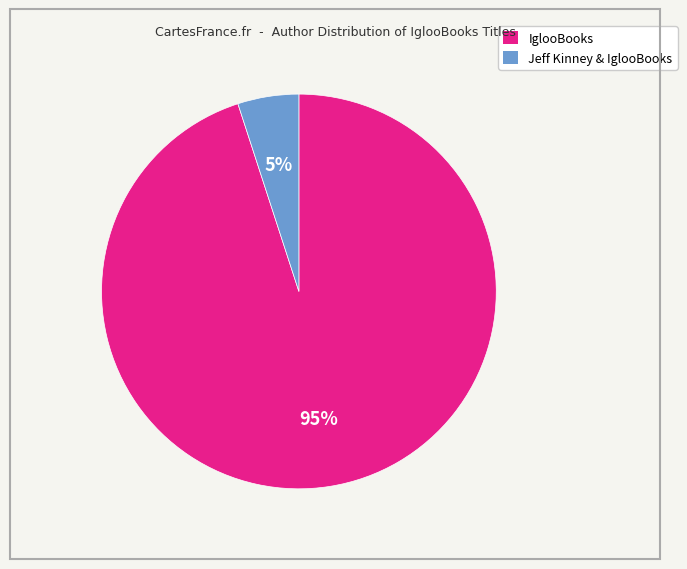

Combined, do Jeff Kinney & IglooBooks and IglooBooks account for over 50%?

Yes